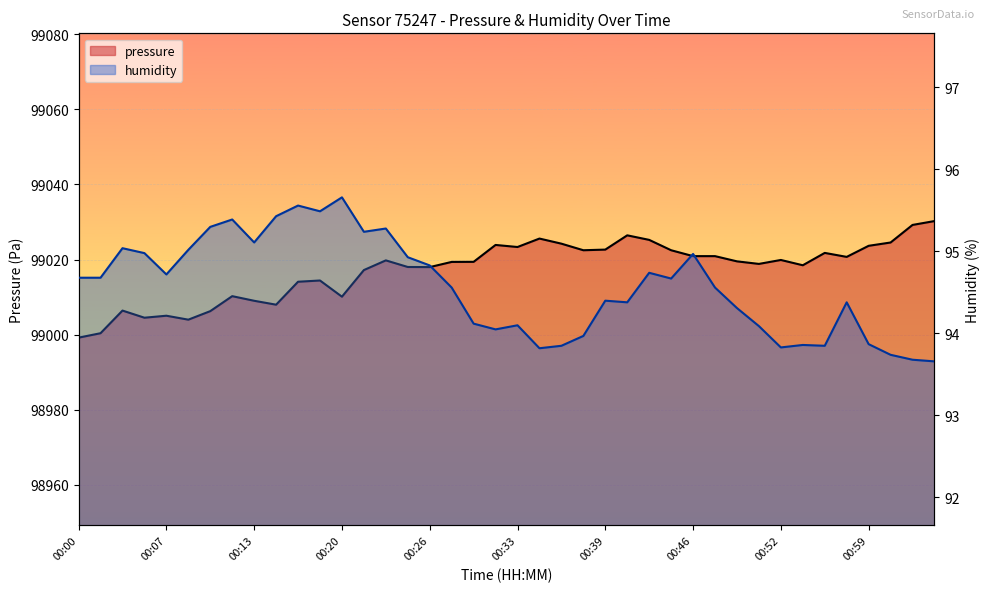

How many data points in pressure are less than 99019?

18